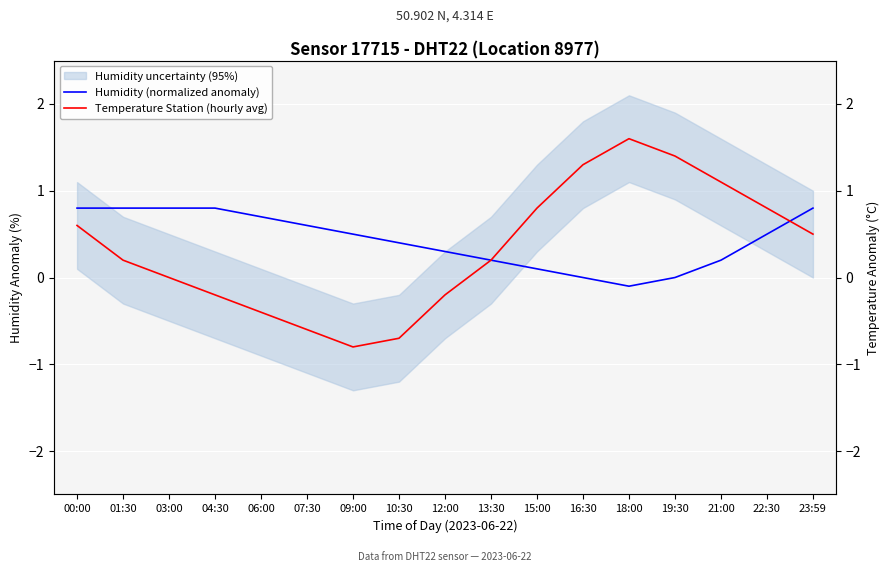

At 18:00, list the series in order from smallest to largest.

Humidity (normalized anomaly), Temperature Station (hourly avg)